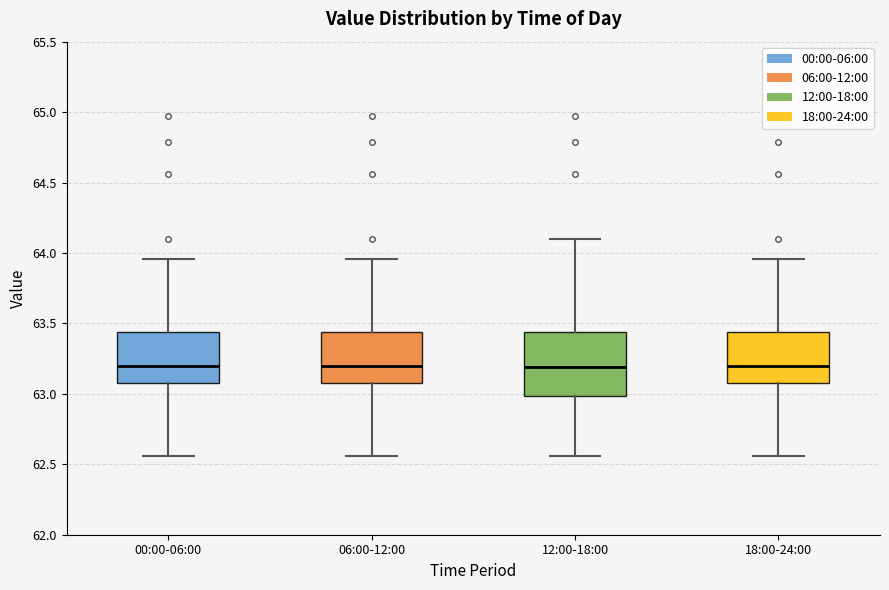

Reading left to right, read every box against the y-axis: the position of its median line, the range the box covers, and the ends of its whiskers. The values are not printed on the chart, so give them approximately, as read against the axis.

00:00-06:00: median 63.20, box 63.10 to 63.45, whiskers 62.55 to 63.95
06:00-12:00: median 63.20, box 63.10 to 63.45, whiskers 62.55 to 63.95
12:00-18:00: median 63.20, box 63.00 to 63.45, whiskers 62.55 to 64.10
18:00-24:00: median 63.20, box 63.10 to 63.45, whiskers 62.55 to 63.95